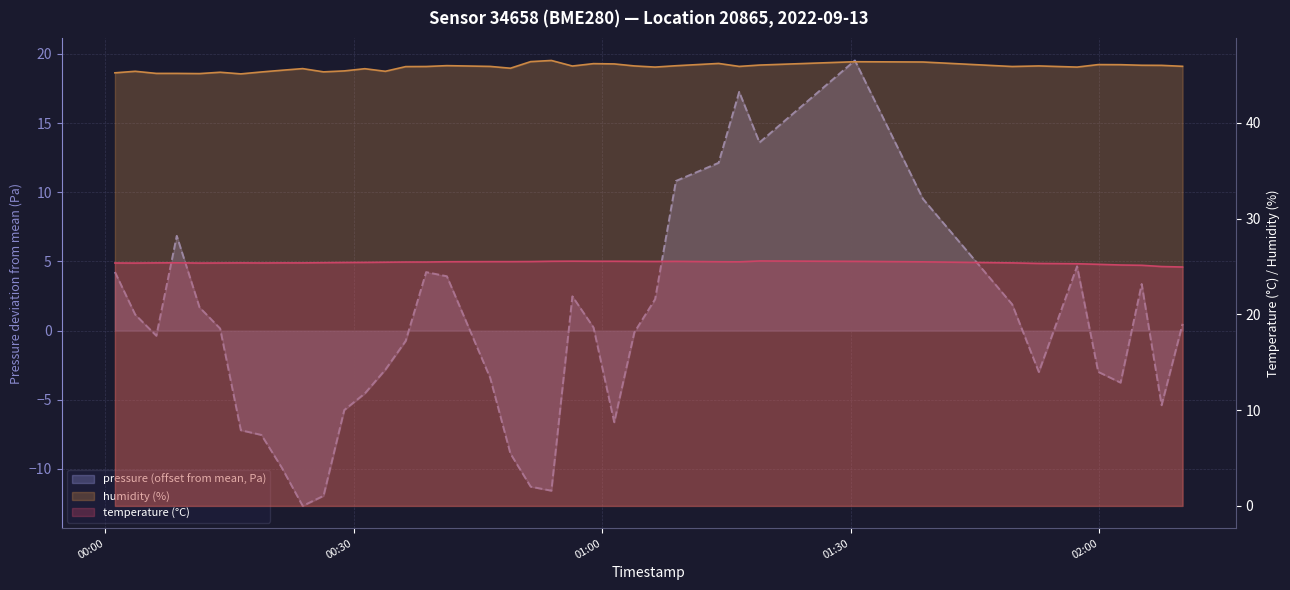

True or false: temperature has a value of 25.5 at 2022-09-13T01:03:54.

True